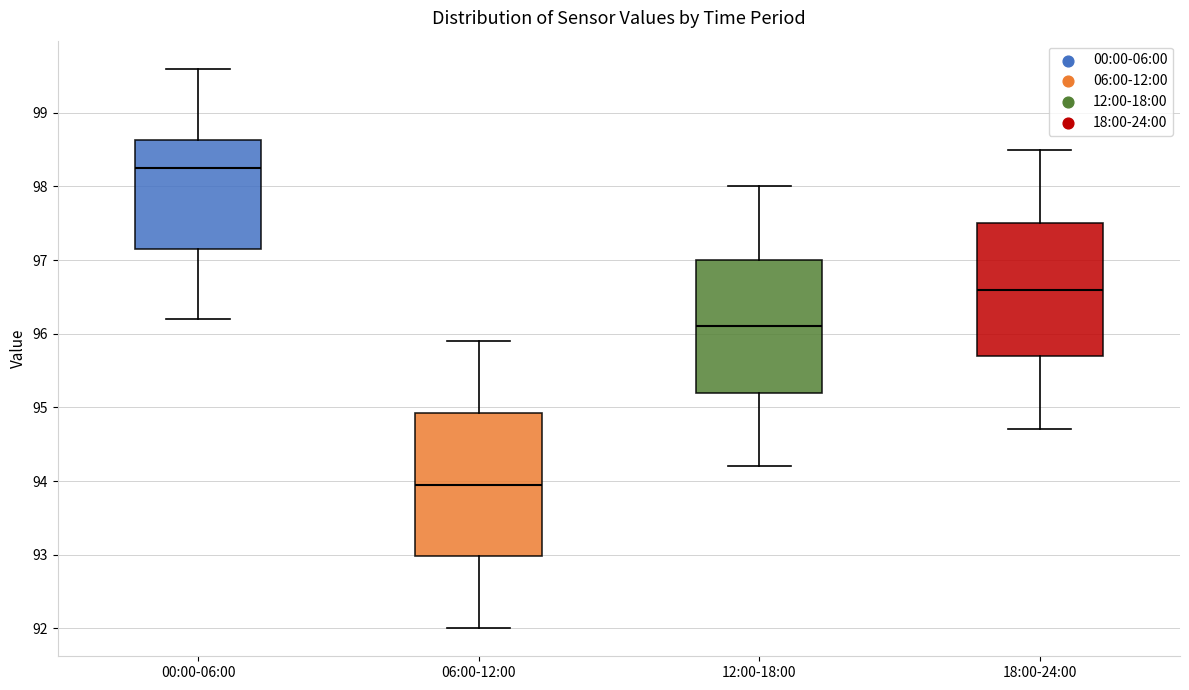

Reading left to right, transcribe this box plot: for each box, give where its median line is, the range the box spans, and where its two whiskers end, as read against the y-axis. The values are not printed on the chart, so give them approximately, as read against the axis.

00:00-06:00: median 98.3, box 97.2 to 98.6, whiskers 96.2 to 99.6
06:00-12:00: median 94.0, box 93.0 to 94.9, whiskers 92.0 to 95.9
12:00-18:00: median 96.1, box 95.2 to 97.0, whiskers 94.2 to 98.0
18:00-24:00: median 96.6, box 95.7 to 97.5, whiskers 94.7 to 98.5